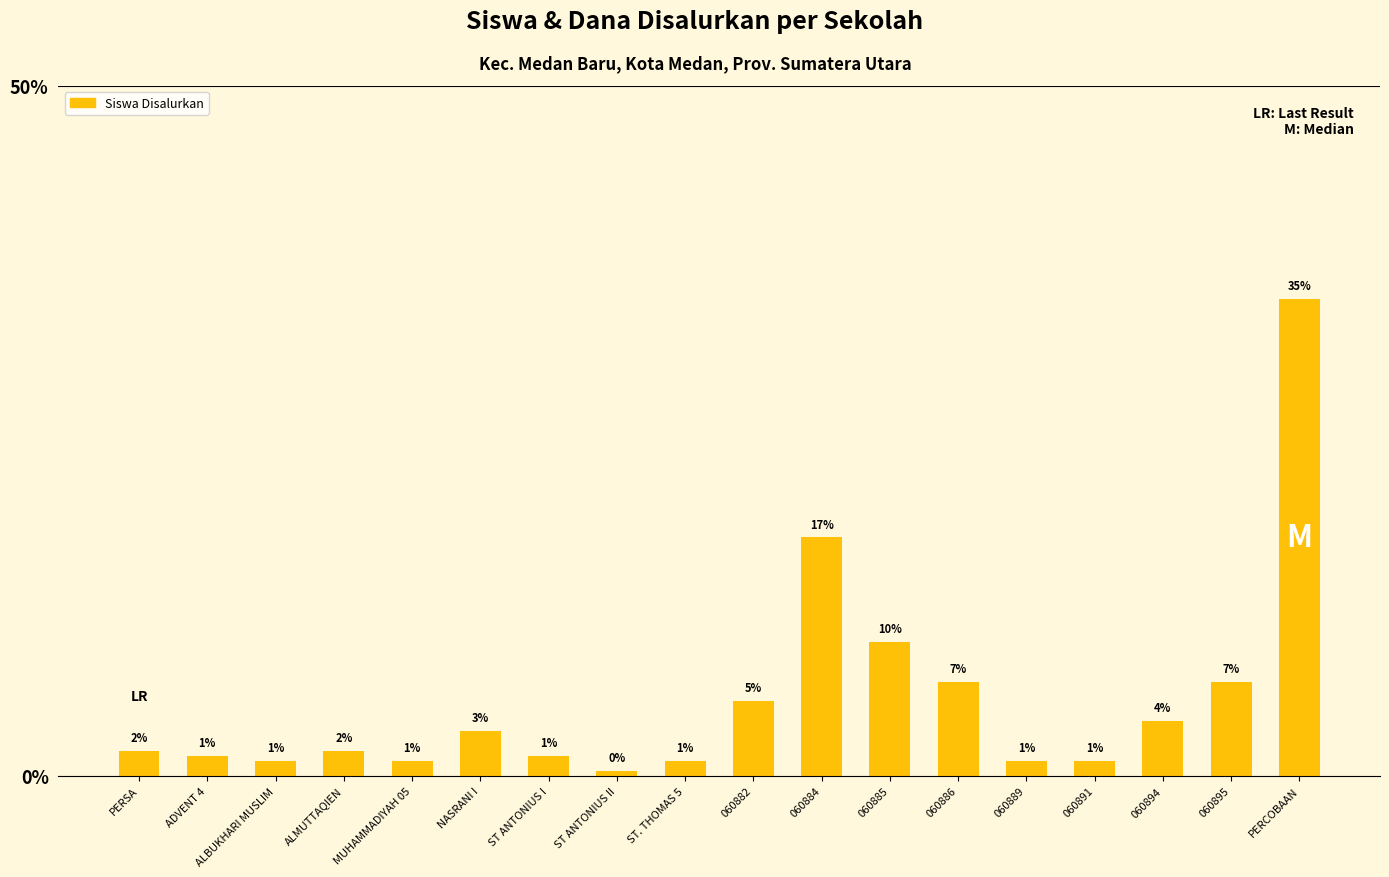

Reading left to right, transcribe all the data shown in this chart.

PERSA=1.8	ADVENT 4=1.4	ALBUKHARI MUSLIM=1.1	ALMUTTAQIEN=1.8	MUHAMMADIYAH 05=1.1	NASRANI I=3.2	ST ANTONIUS I=1.4	ST ANTONIUS II=0.4	ST. THOMAS 5=1.1	060882=5.4	060884=17.3	060885=9.7	060886=6.8	060889=1.1	060891=1.1	060894=4.0	060895=6.8	PERCOBAAN=34.5